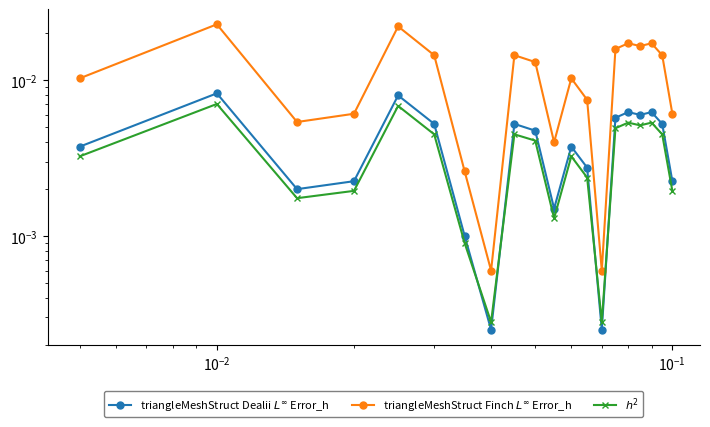

True or false: triangleMeshStruct Finch $L^\infty$ Error_h has more than 2 interior local peaks.

True